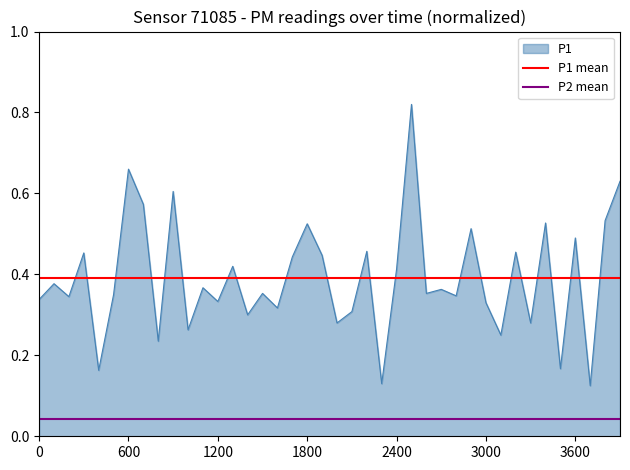

Is it true that P1 equals 0.4 at 600?

False